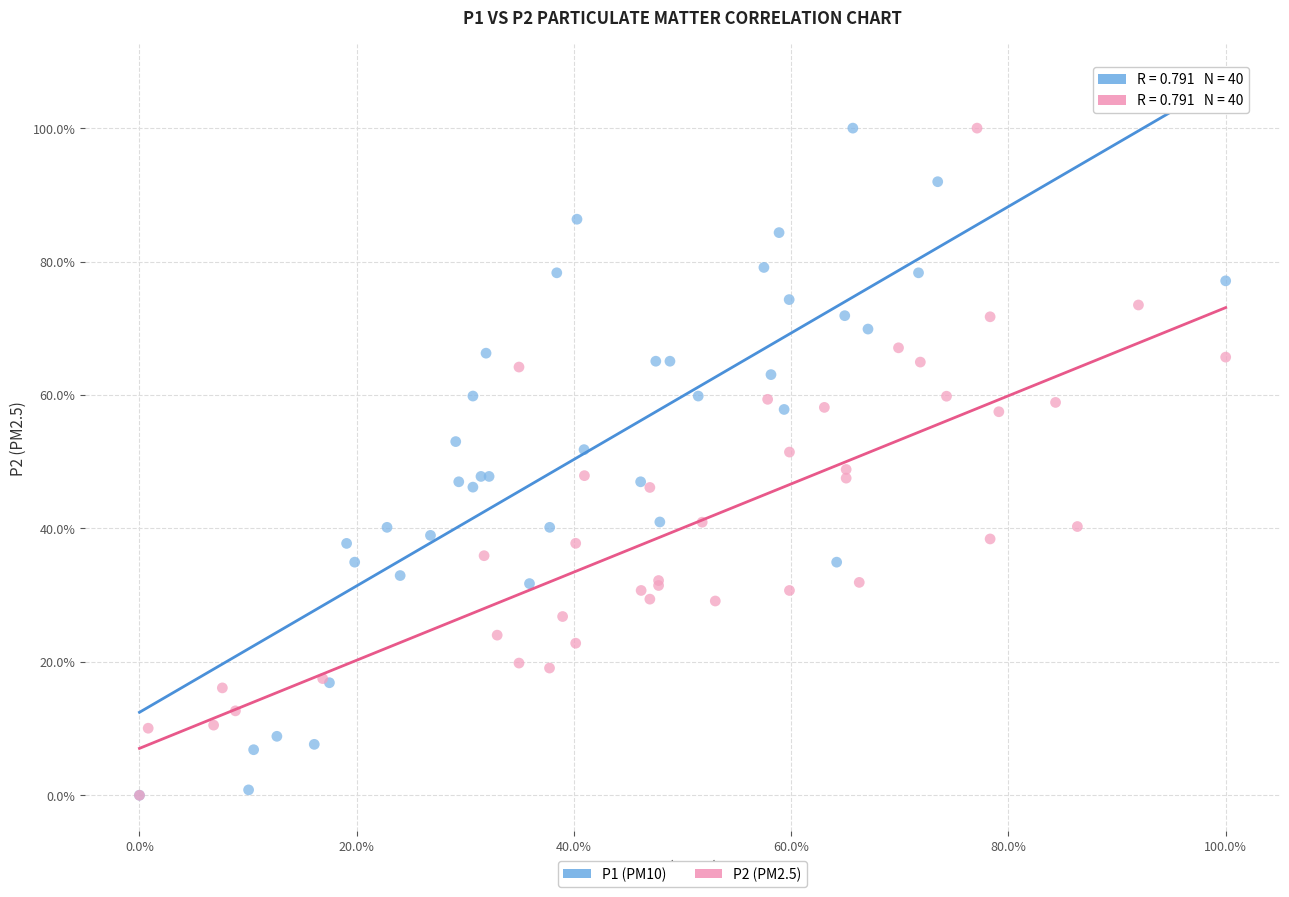

What are all the series names shown in the legend?

P1 (PM10), P2 (PM2.5)